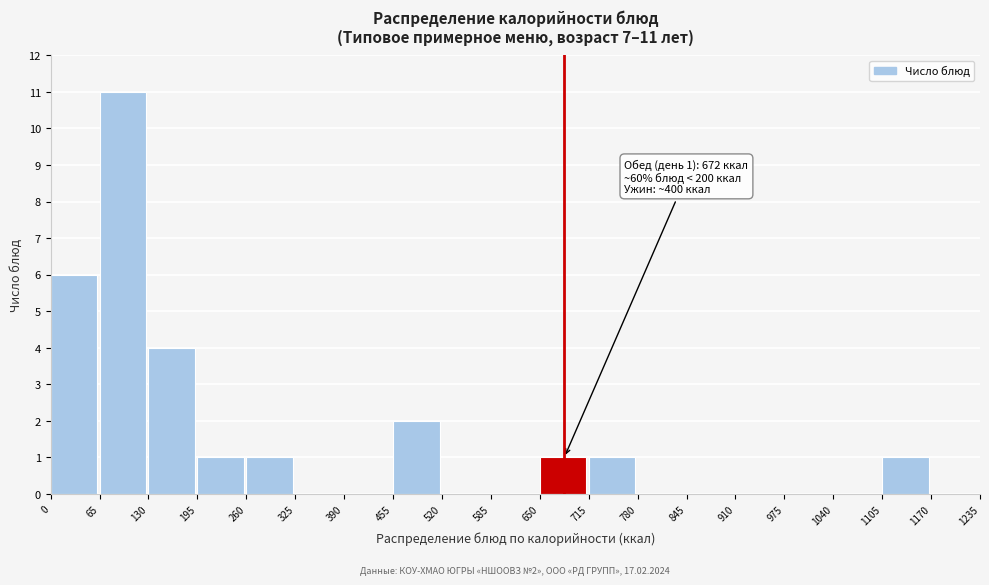

Over which range of the x-axis is the bar tallest?

65 to 130